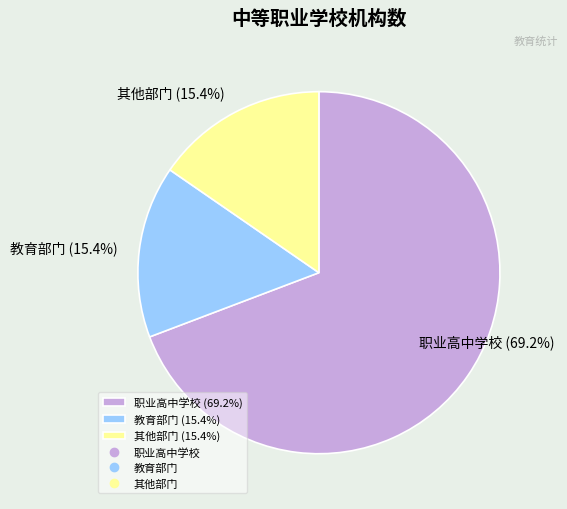

To the nearest percent, what is the difference between the largest and smallest slice percentages?

54%